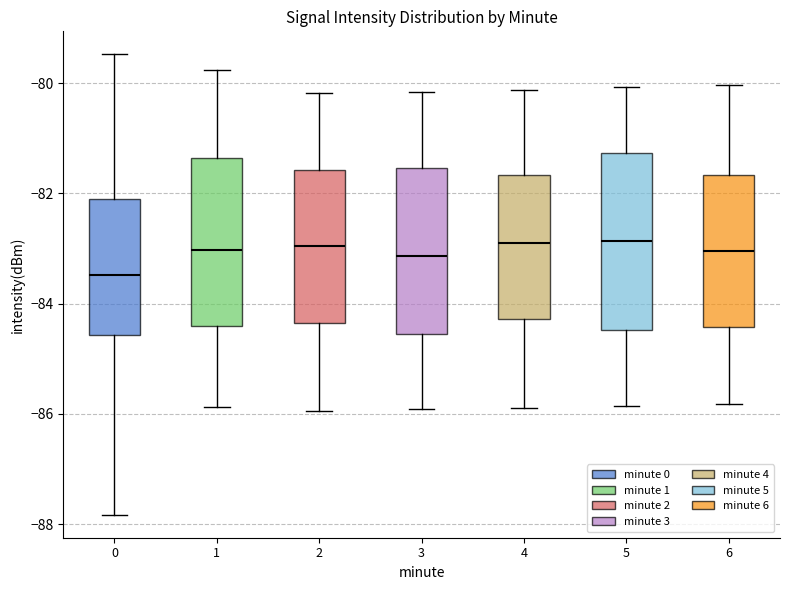

Which box has the lowest median line?

0